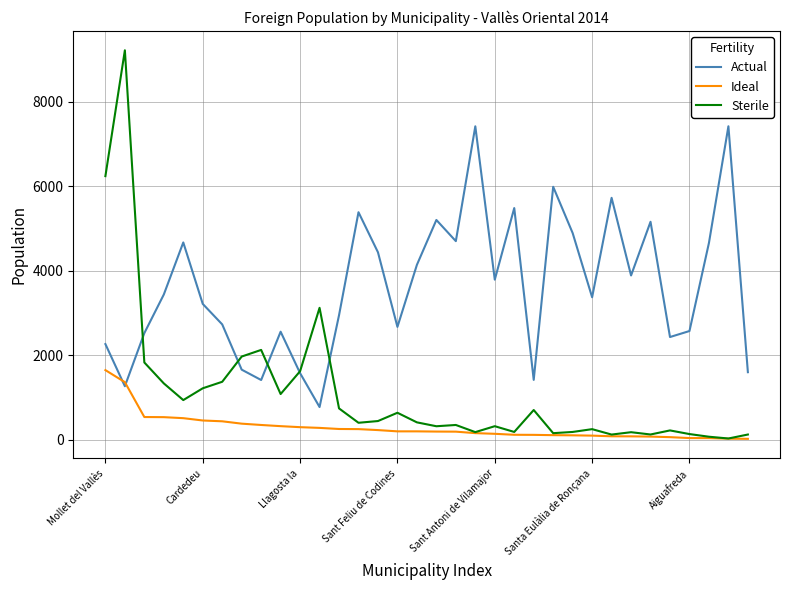

Rank the series by their average value, from lowest to highest.

Ideal, Sterile, Actual